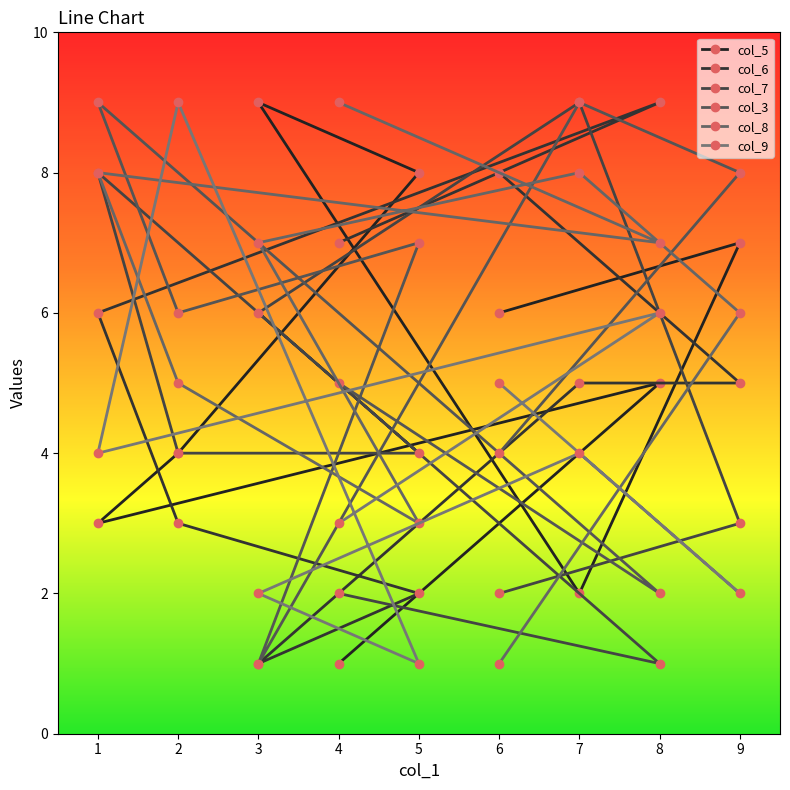

Between which two adjacent categories do col_3 and col_9 first intersect?

4 and 8